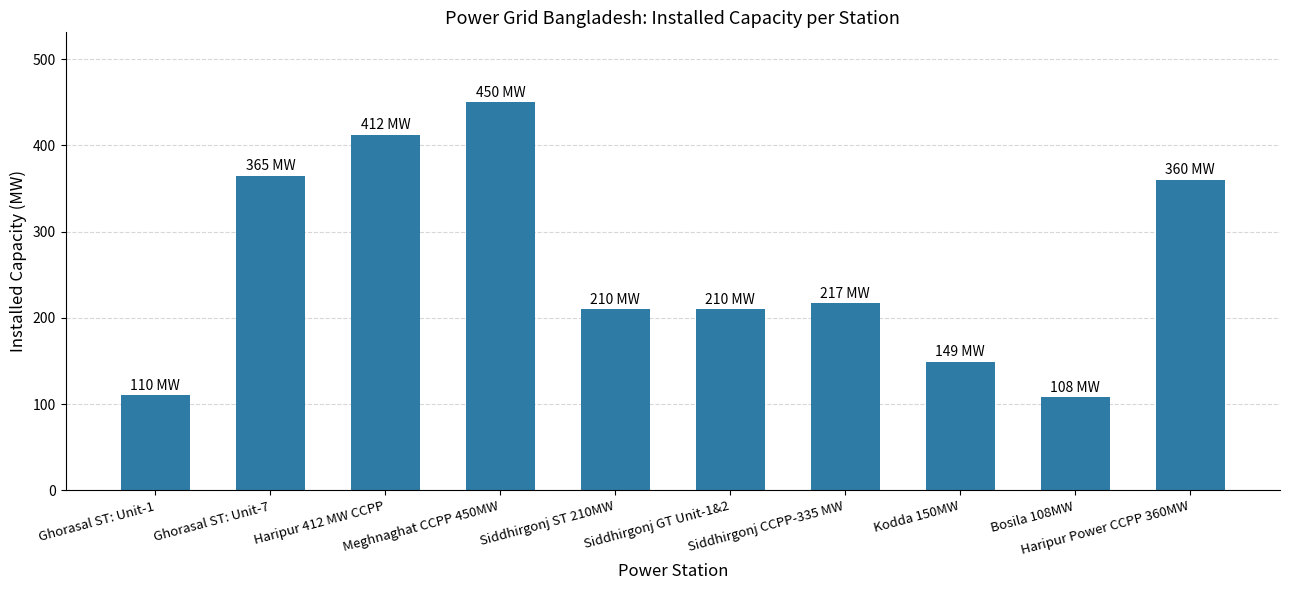

At which label is the value closest to 279?

Siddhirgonj CCPP-335 MW